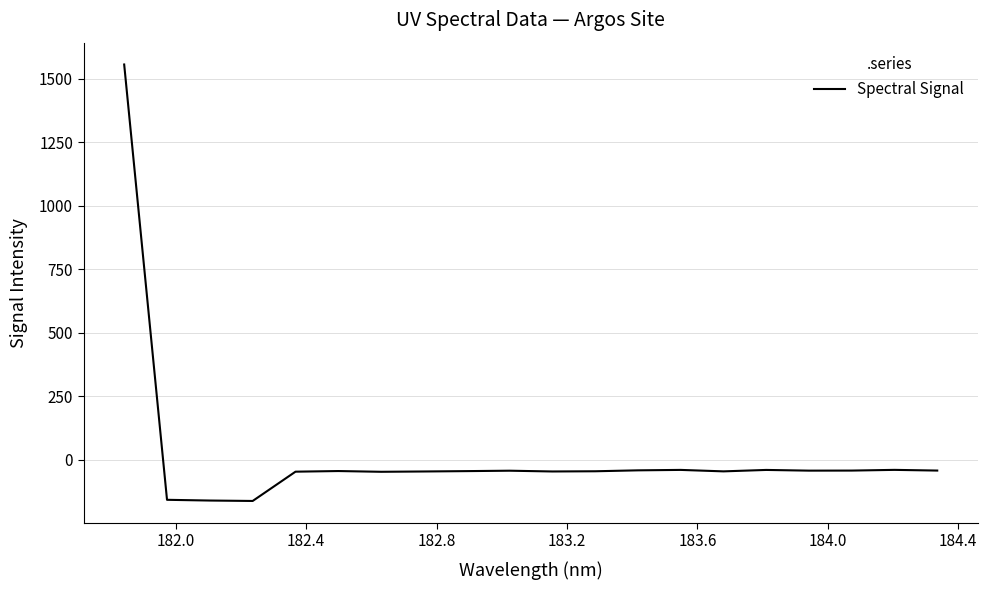

What is the greatest value displayed?

1556.7